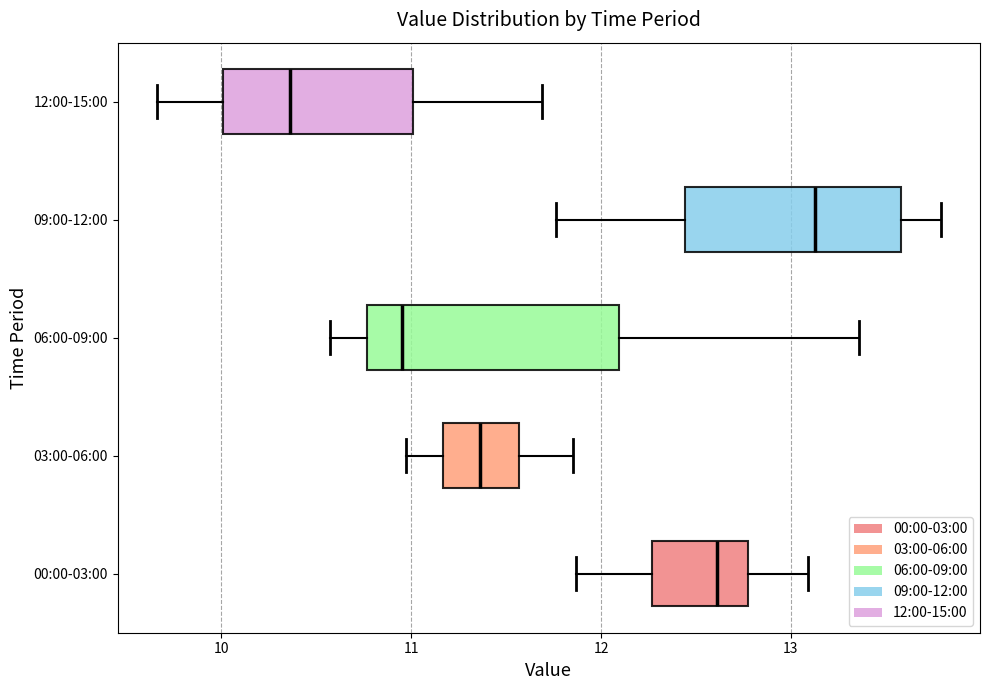

Reading bottom to top, transcribe this box plot: for each box, give where its median line is, the range the box spans, and where its two whiskers end, as read against the x-axis. The values are not printed on the chart, so give them approximately, as read against the axis.

00:00-03:00: median 12.6, box 12.3 to 12.8, whiskers 11.9 to 13.1
03:00-06:00: median 11.4, box 11.2 to 11.6, whiskers 11.0 to 11.9
06:00-09:00: median 11.0, box 10.8 to 12.1, whiskers 10.6 to 13.4
09:00-12:00: median 13.1, box 12.4 to 13.6, whiskers 11.8 to 13.8
12:00-15:00: median 10.4, box 10.0 to 11.0, whiskers 9.7 to 11.7